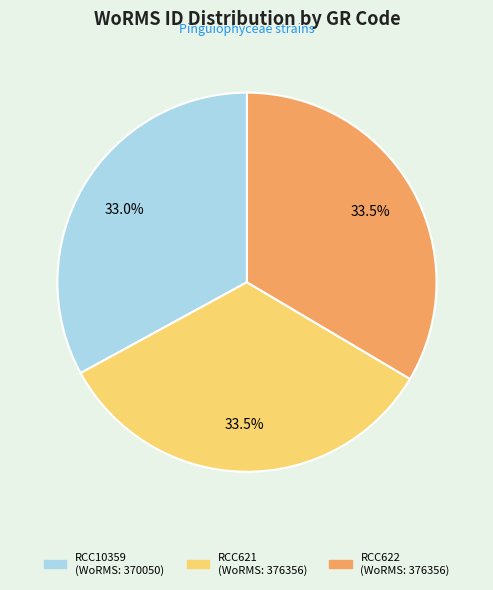

Combined, do RCC622 and RCC621 account for over 50%?

Yes